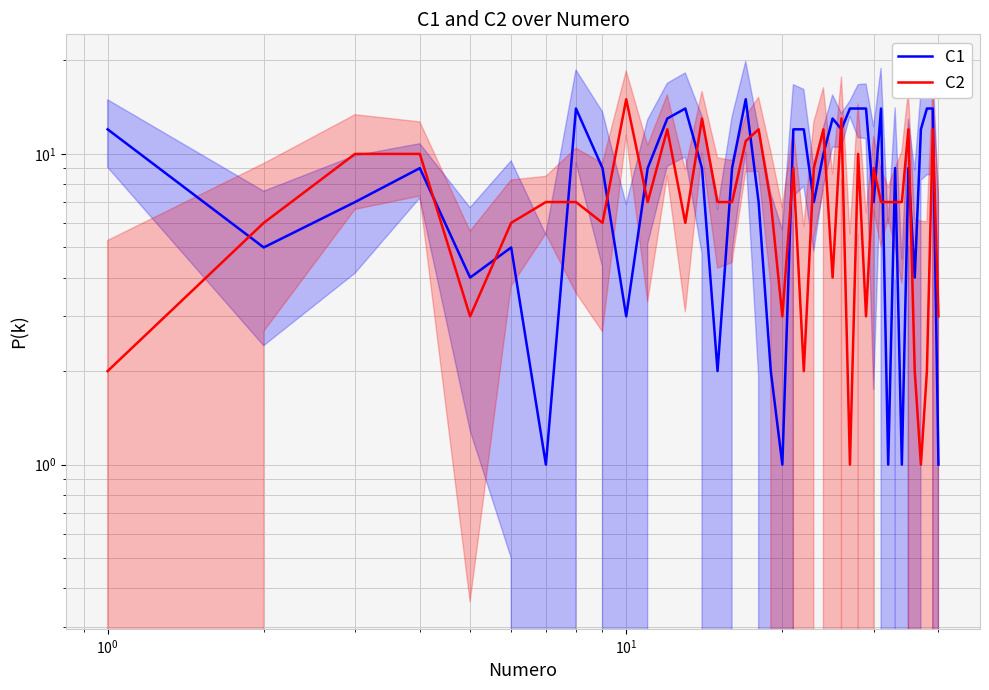

What are all the series names shown in the legend?

C1, C2